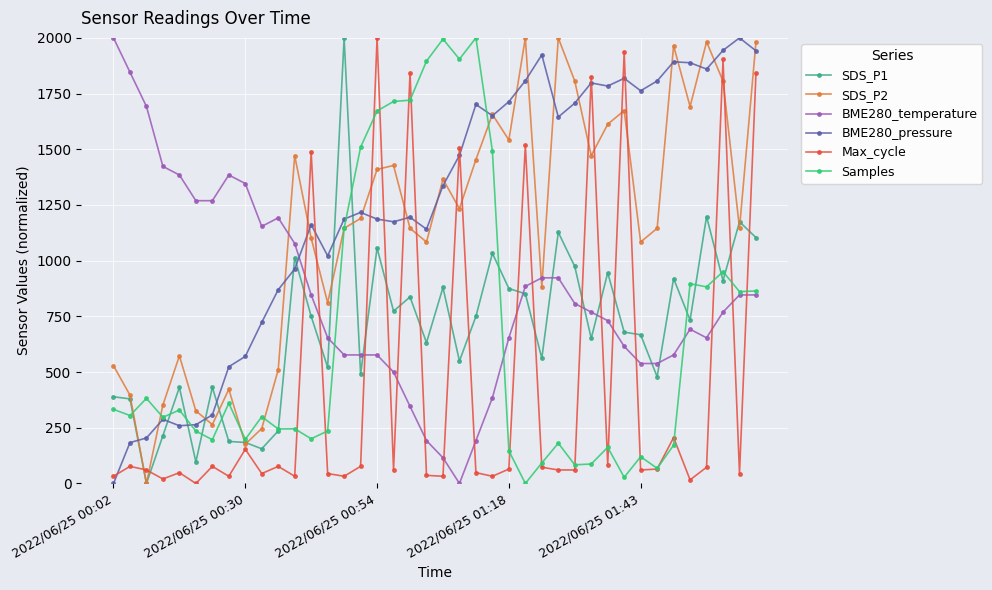

True or false: Samples has more than 0 points higher than both neighbors.

True